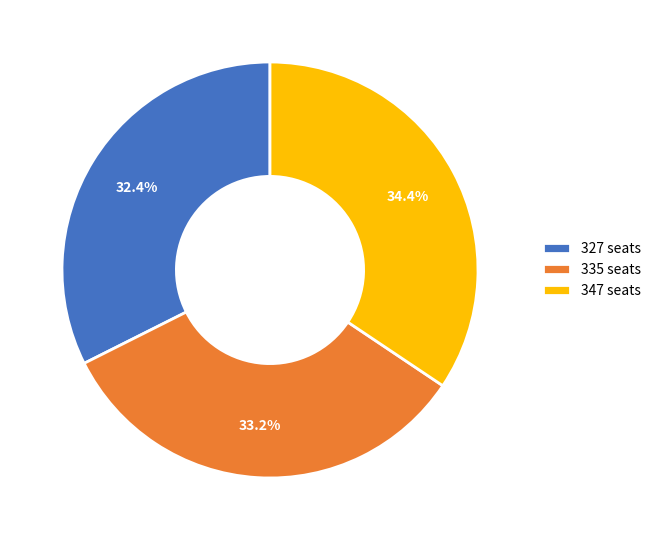

Rank the categories by value from lowest to highest.

327 seats, 335 seats, 347 seats